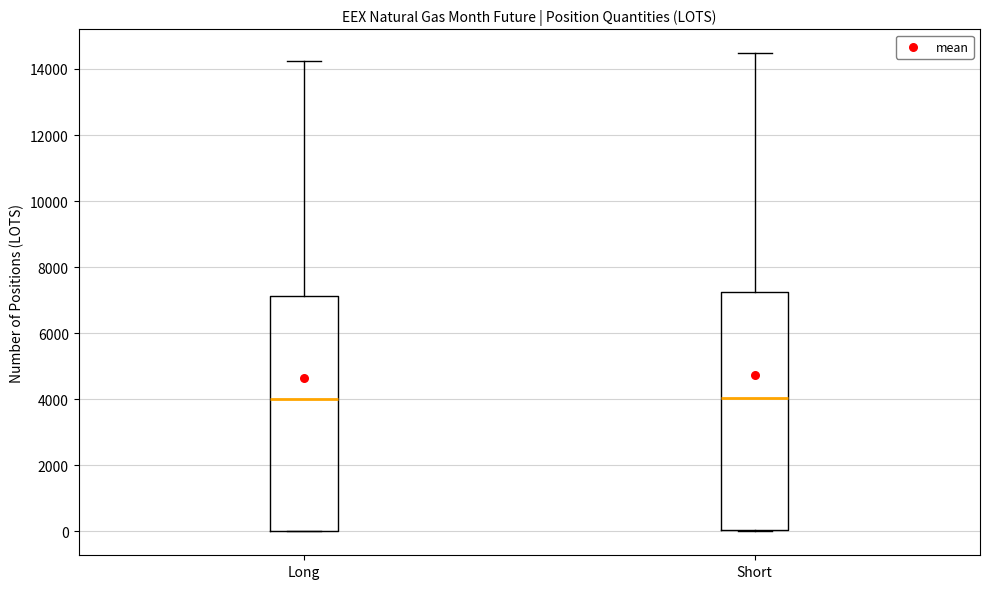

Reading left to right, read every box against the y-axis: the position of its median line, the range the box covers, and the ends of its whiskers. The values are not printed on the chart, so give them approximately, as read against the axis.

Long: median 4000, box 0 to 7200, whiskers 0 to 14200
Short: median 4000, box 0 to 7200, whiskers 0 to 14400